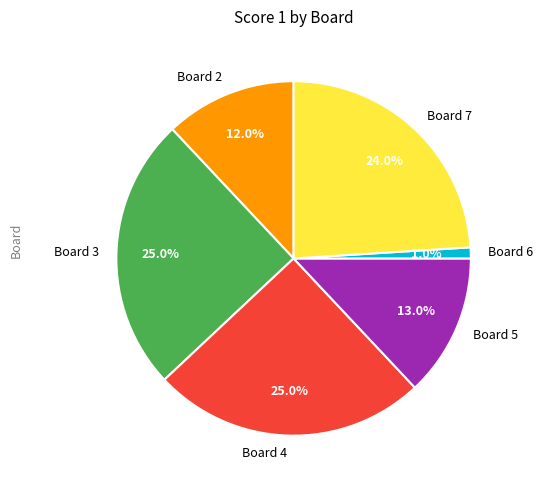

Is Board 6 the majority of the pie?

No